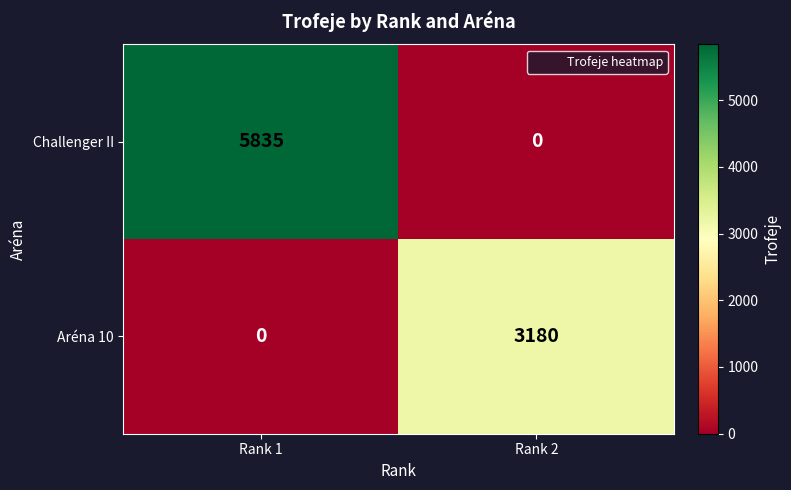

Which series has the largest total across all categories?

Challenger II